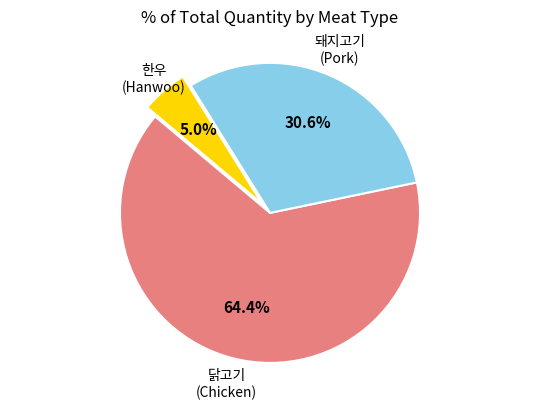

To the nearest percent, what is the difference between the largest and smallest slice percentages?

59%